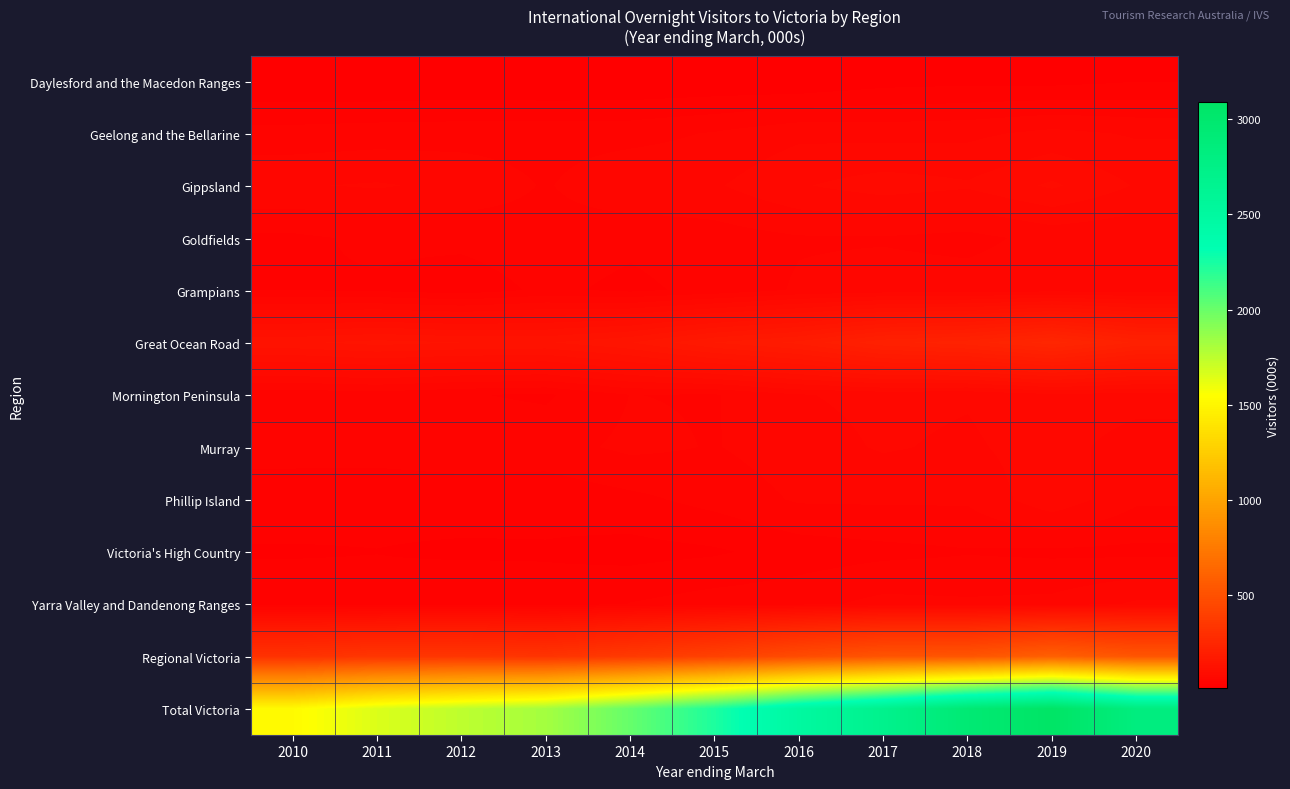

How many distinct data groups are displayed?

13